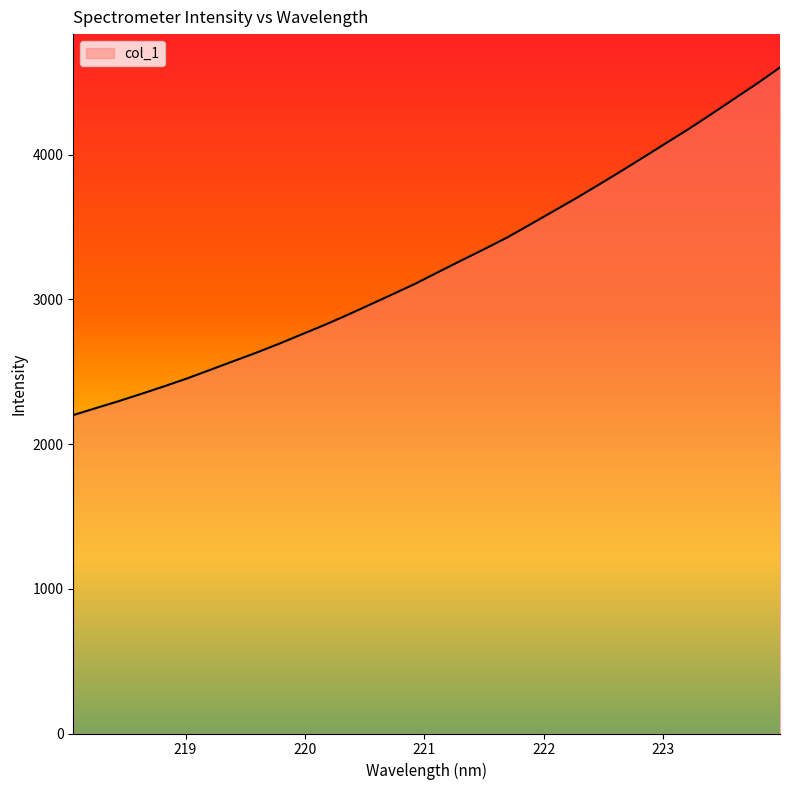

What is the minimum value shown in the chart?

2200.4